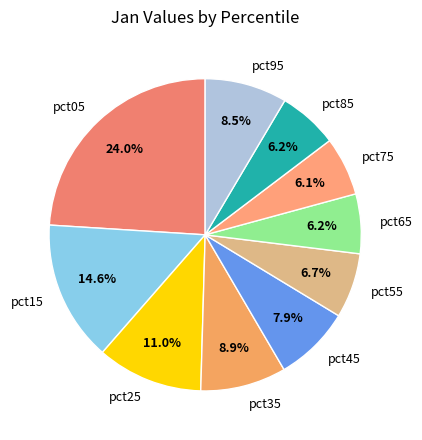

Is pct05 the majority of the pie?

No